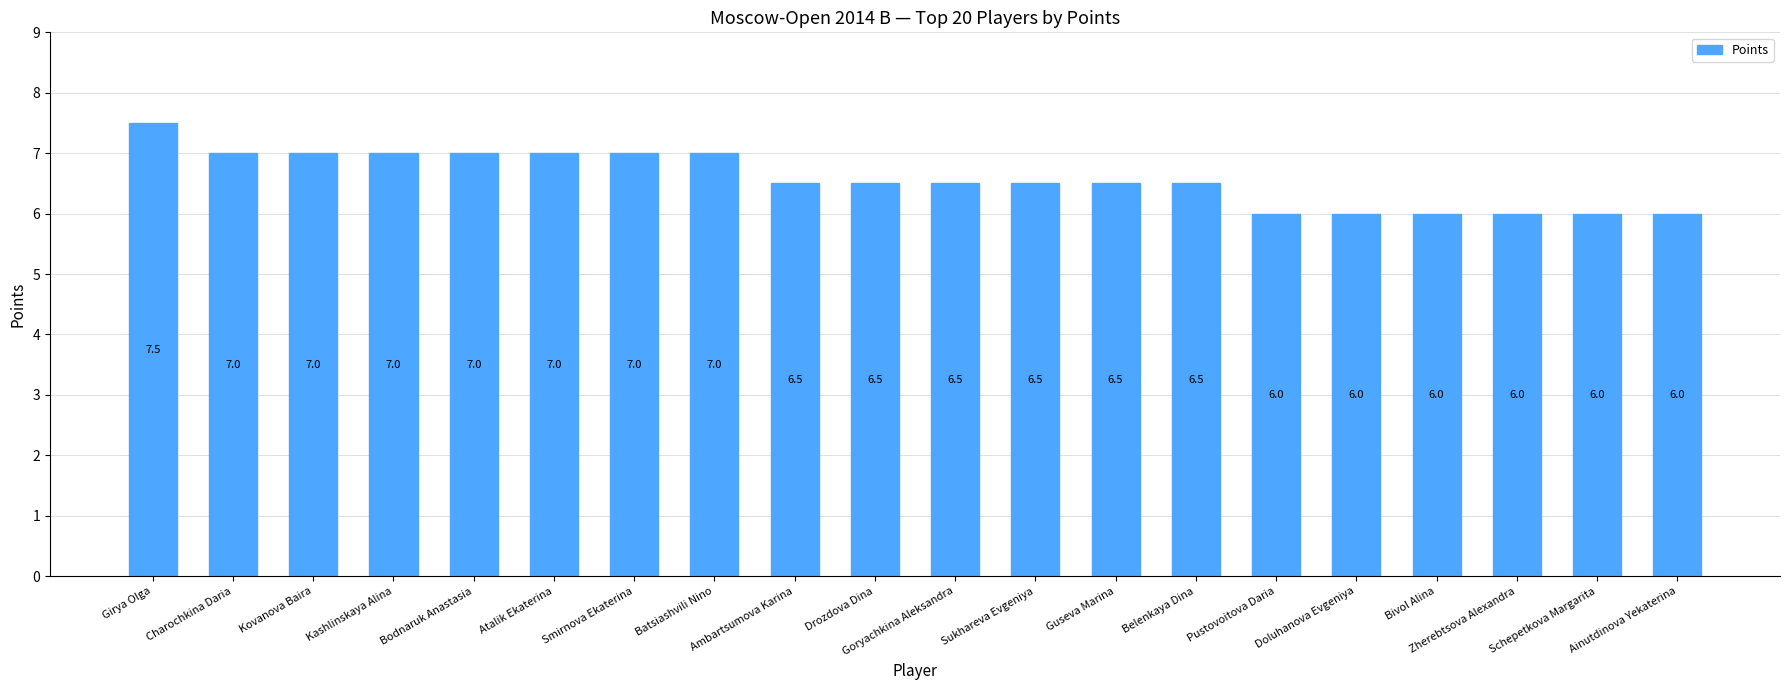

What is the sum of the values at Drozdova Dina and Pustovoitova Daria?

12.5